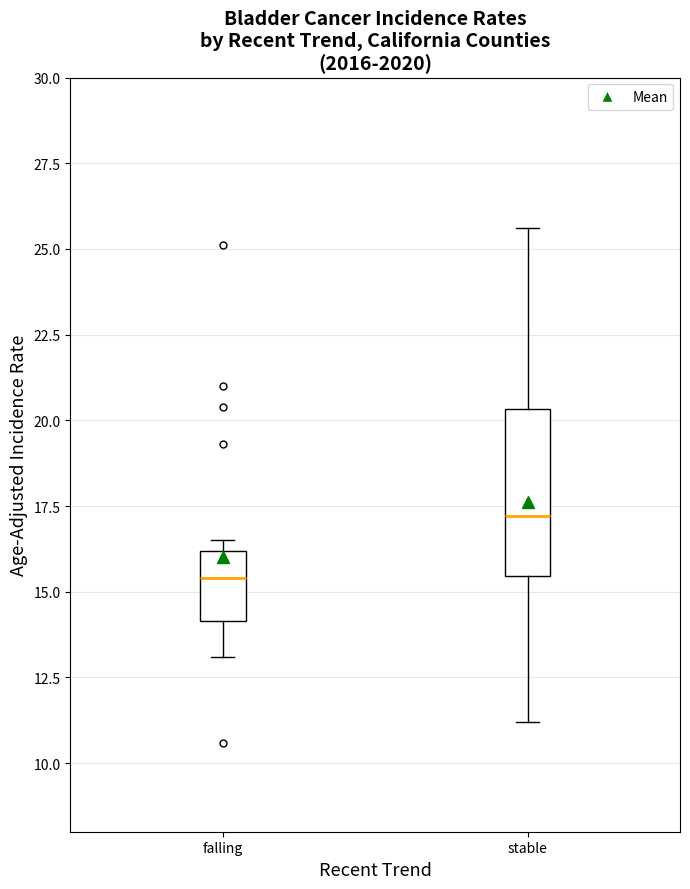

Which box's median line is the highest?

stable